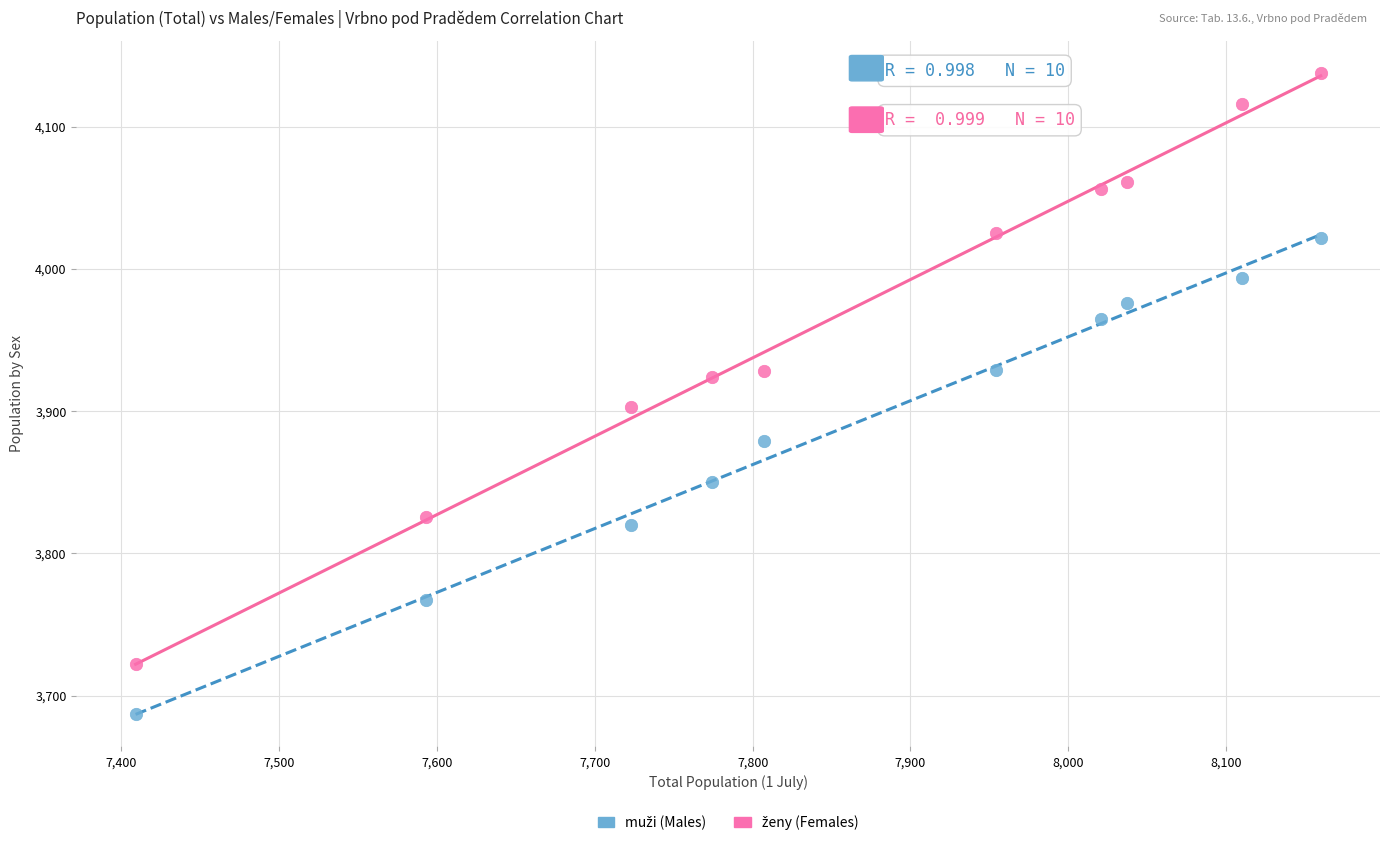

What is the X range (max minus min) for the scatter plot?

751